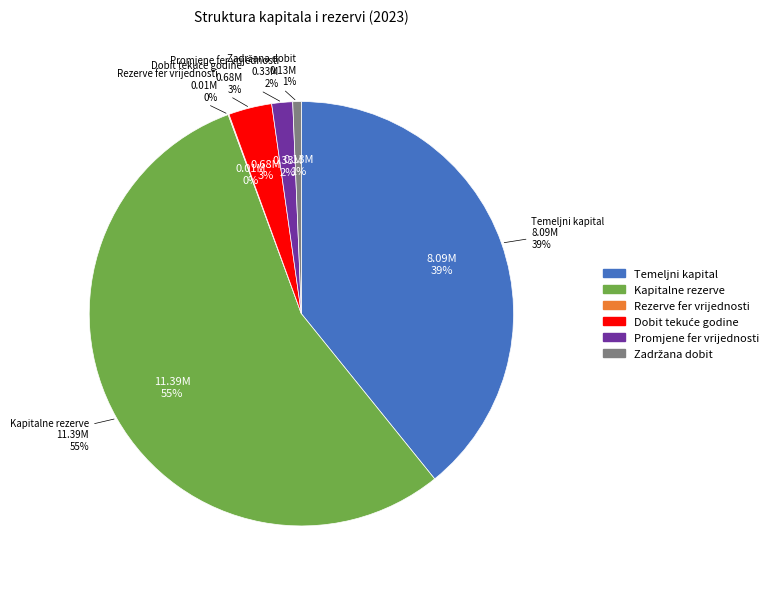

Which has a higher value, Temeljni kapital or Zadržana dobit?

Temeljni kapital